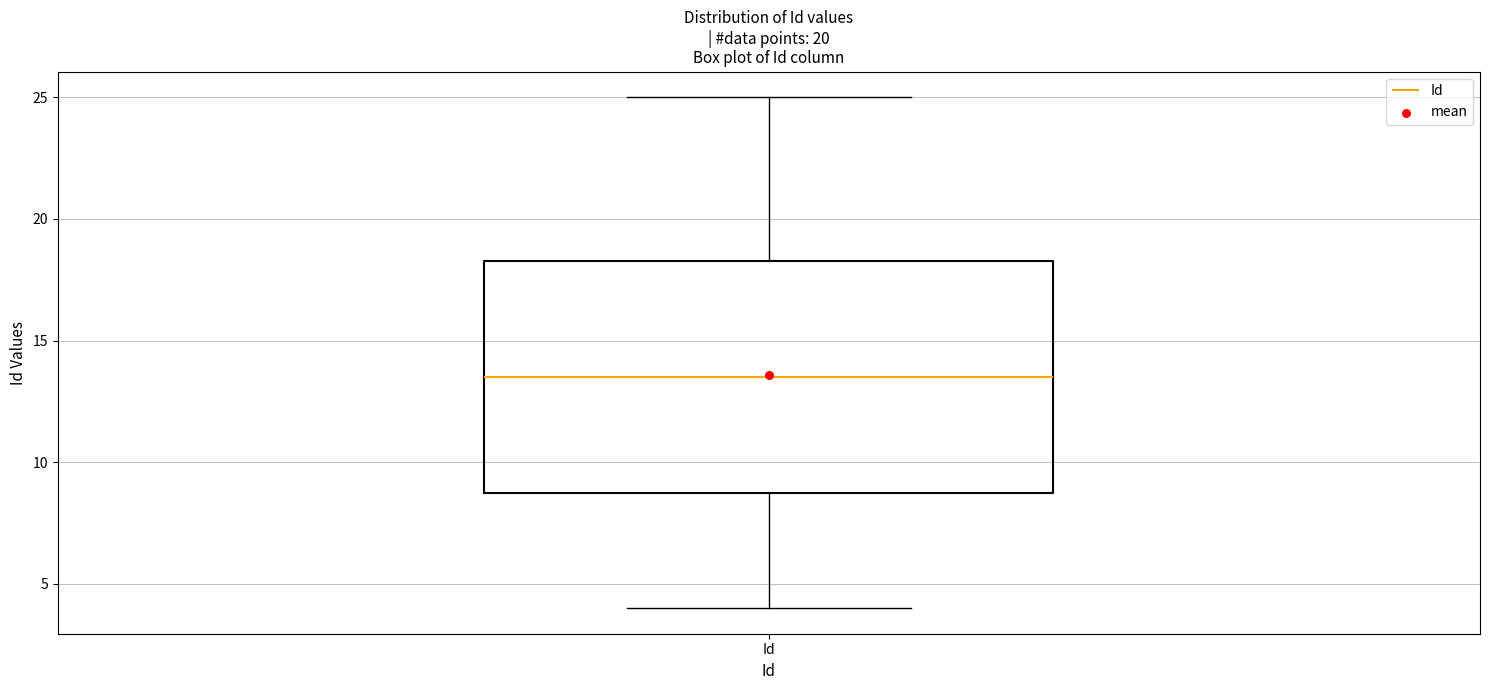

Where does the upper whisker of the box for Id end on the y-axis? The values are not printed on the chart, so give them approximately, as read against the axis.

25.0